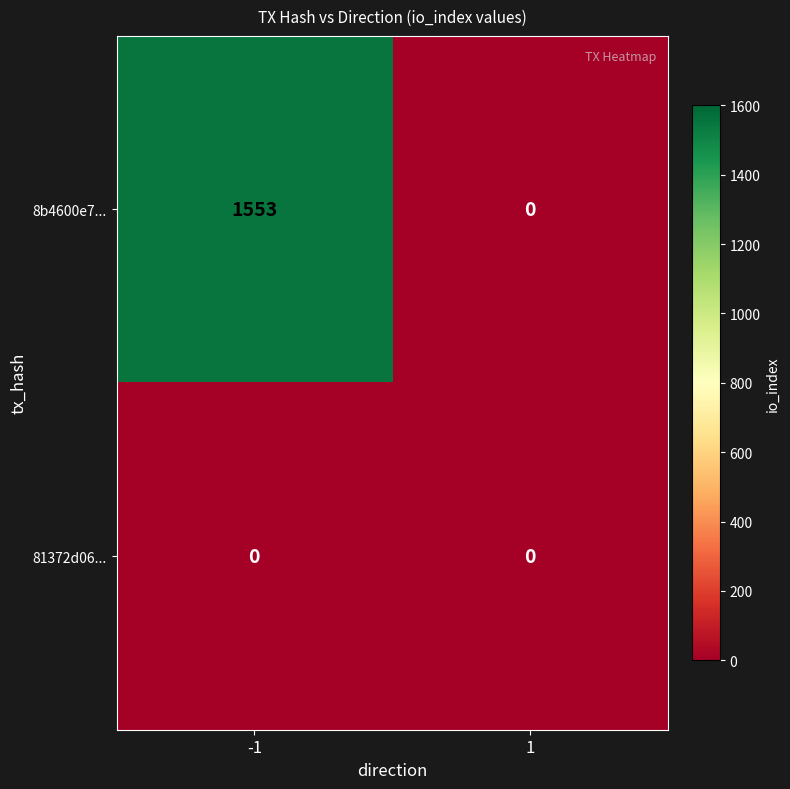

At how many categories does at least one series exceed 266?

1